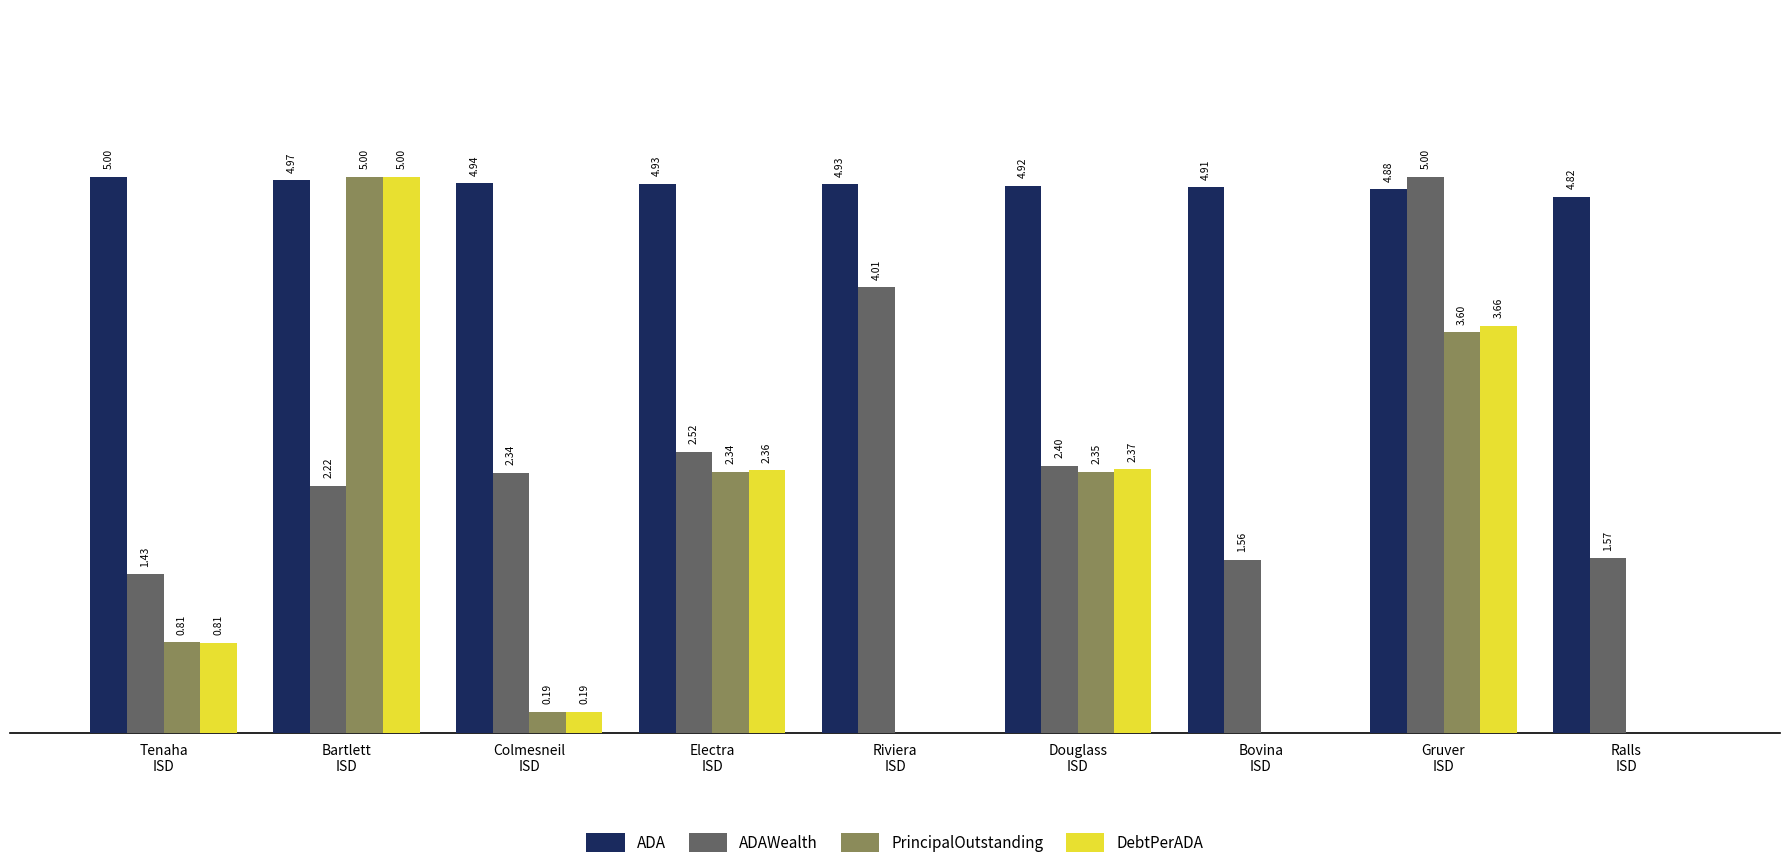

Which series has the largest total across all categories?

ADA